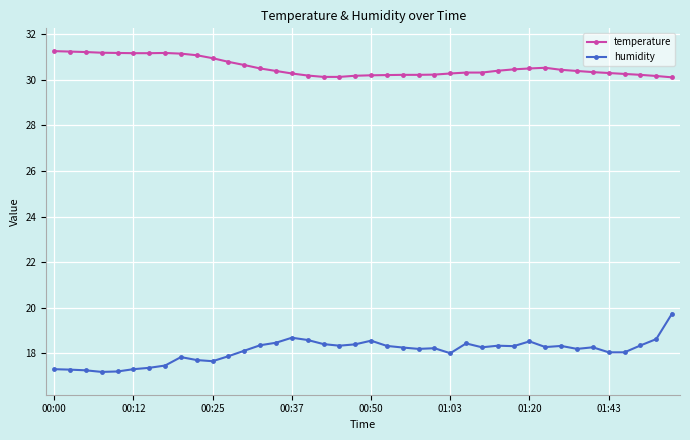

True or false: temperature and humidity intersect in this chart.

False